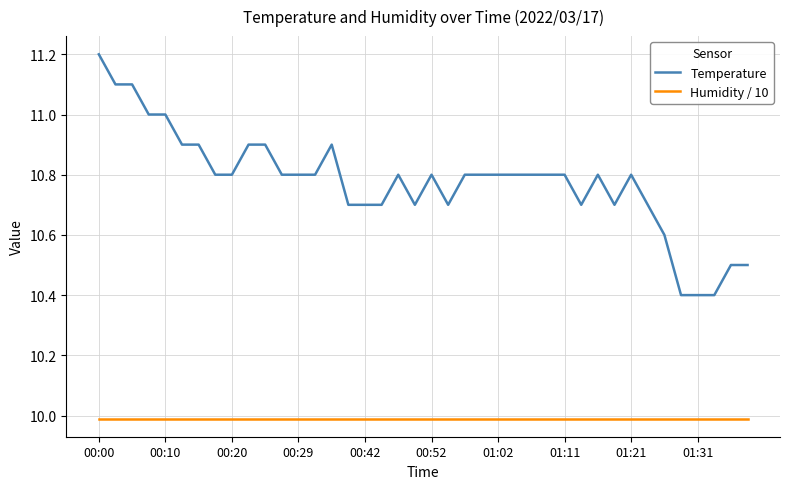

Which series has the widest spread of values?

Temperature